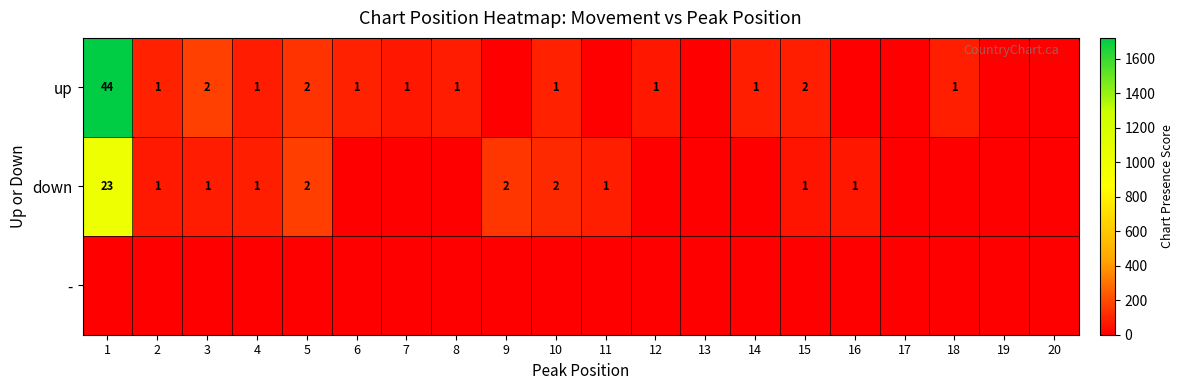

Is it true that down equals 1 at 2?

True